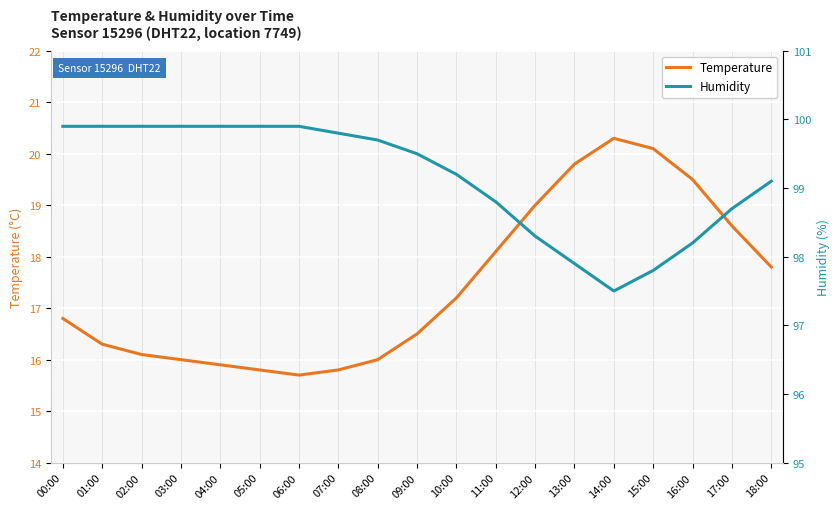

What is the average value of the Humidity series?

99.1